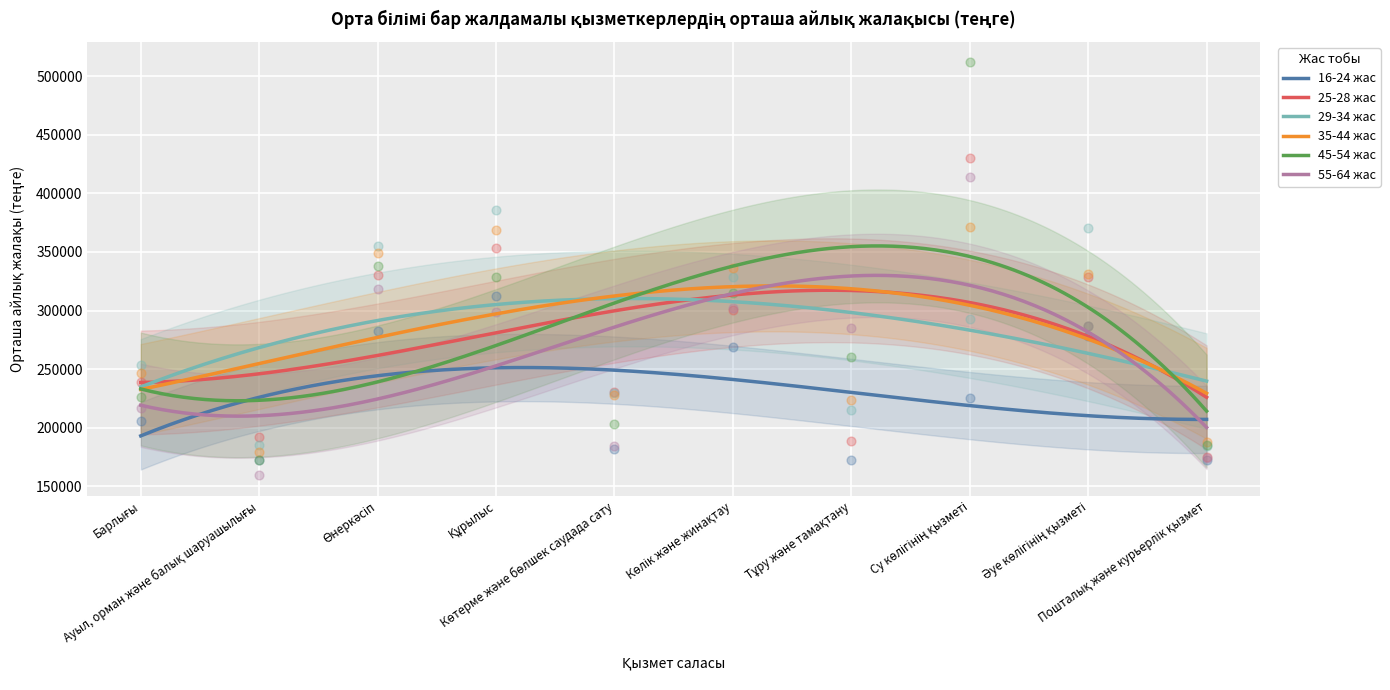

Which series has the largest total across all categories?

45-54 жас